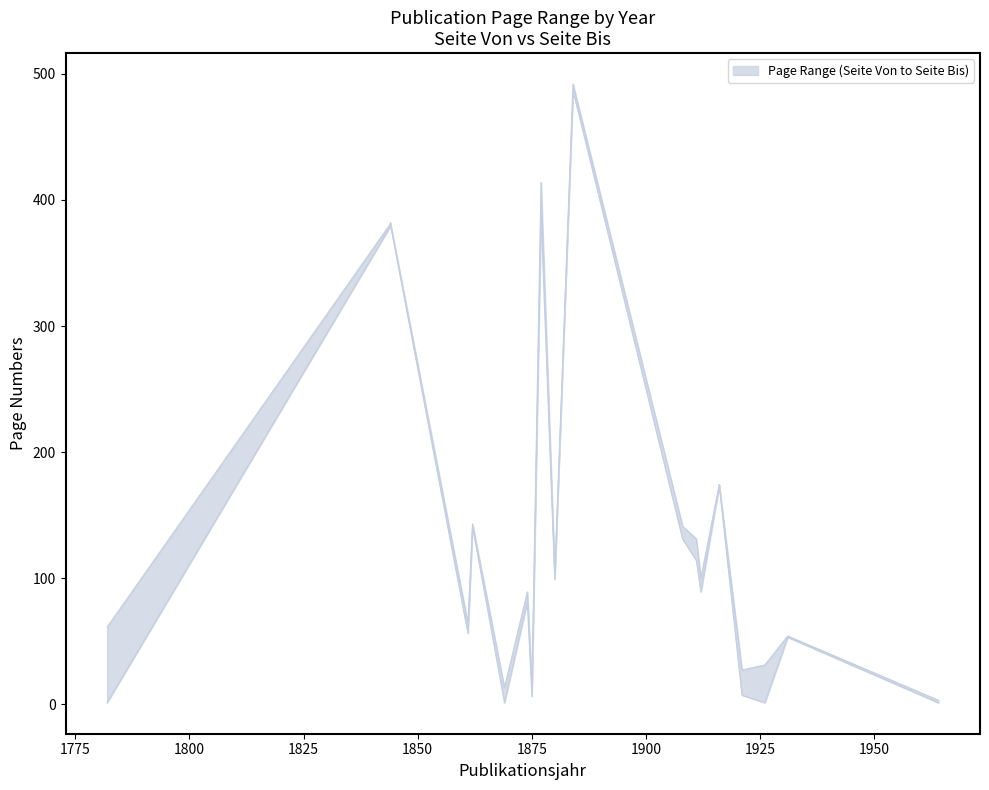

List the series in order of their peak value, highest first.

Seite Bis, Seite Von